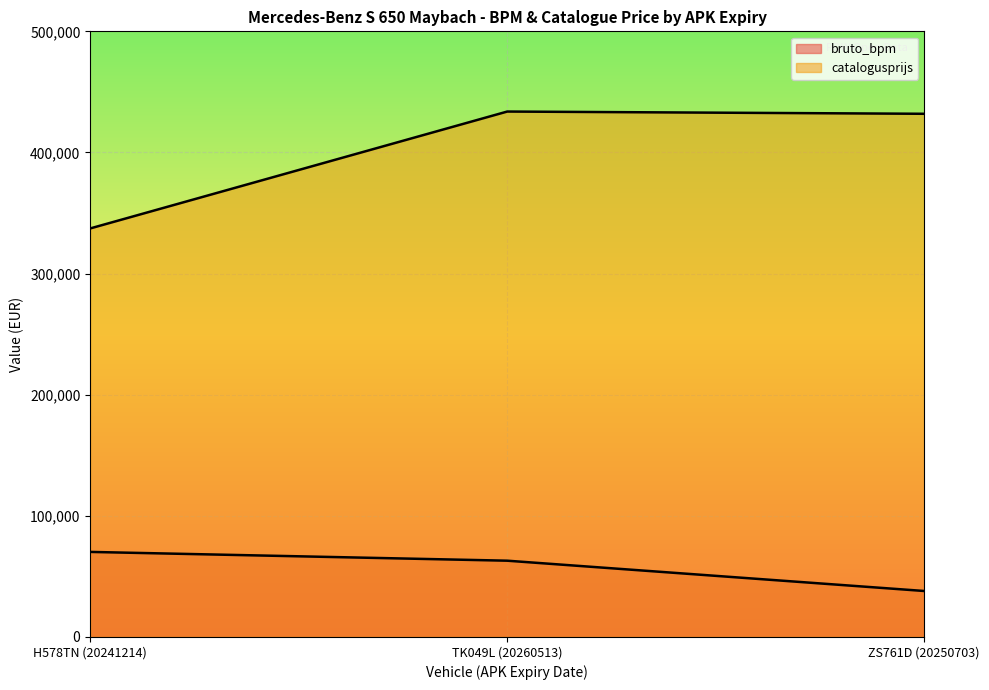

List the labels in order of bruto_bpm value, largest first.

H578TN (20241214), TK049L (20260513), ZS761D (20250703)